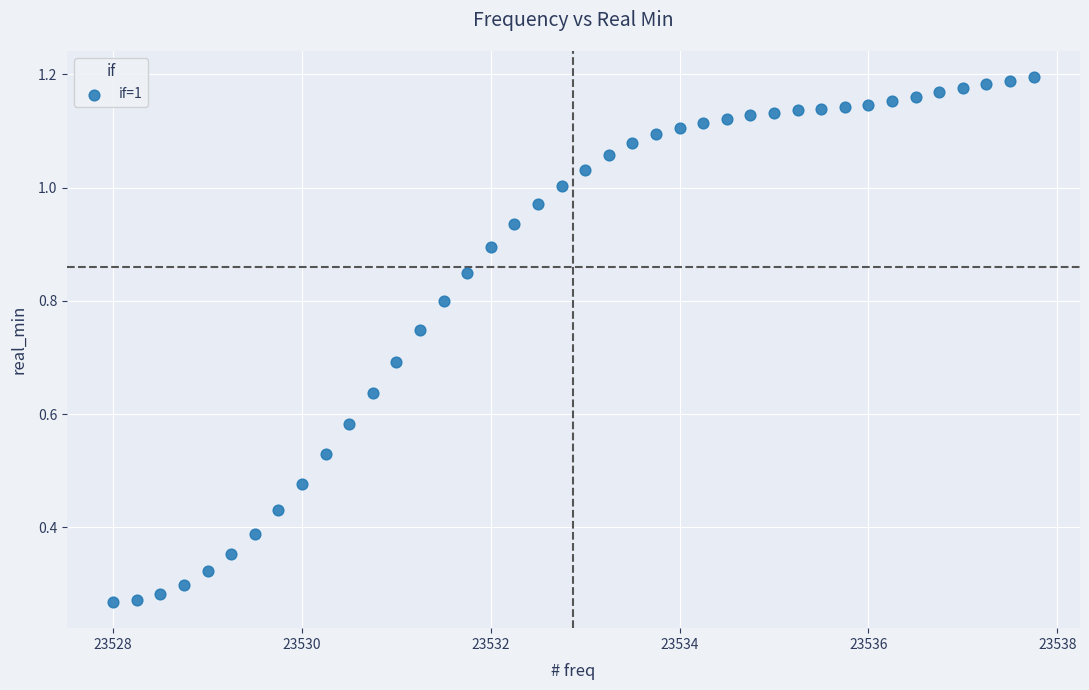

What is the range of X values (max minus min)?

9.8